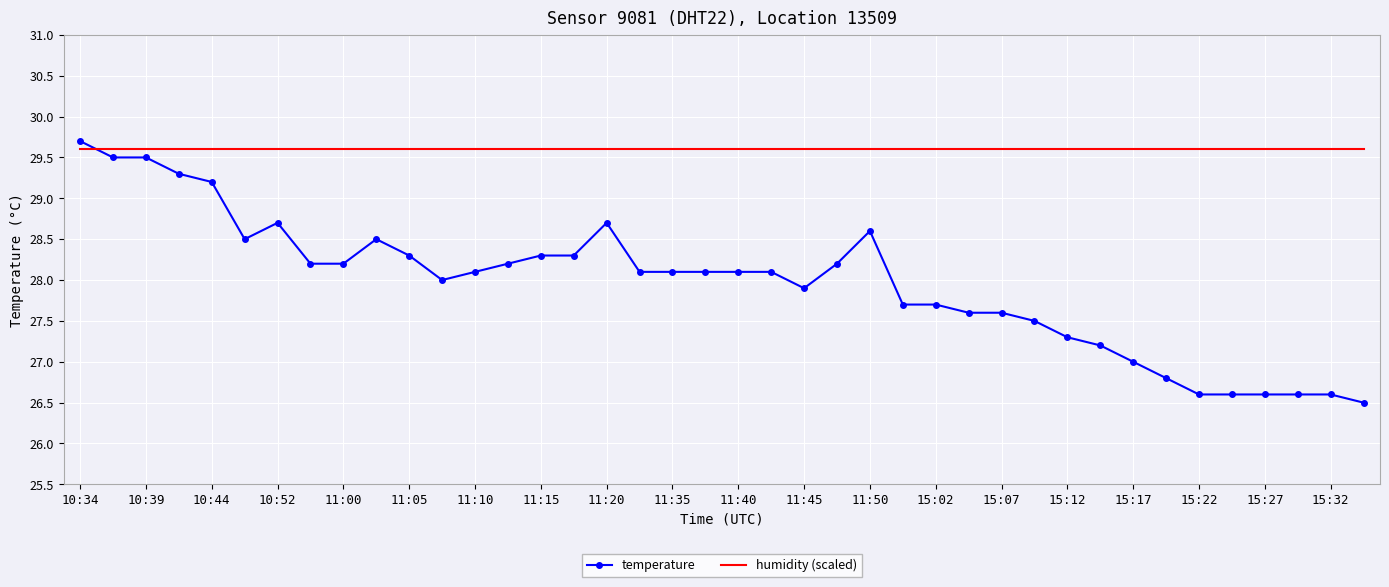

Which series ends up on top after the final intersection of humidity (scaled) and temperature?

humidity (scaled)